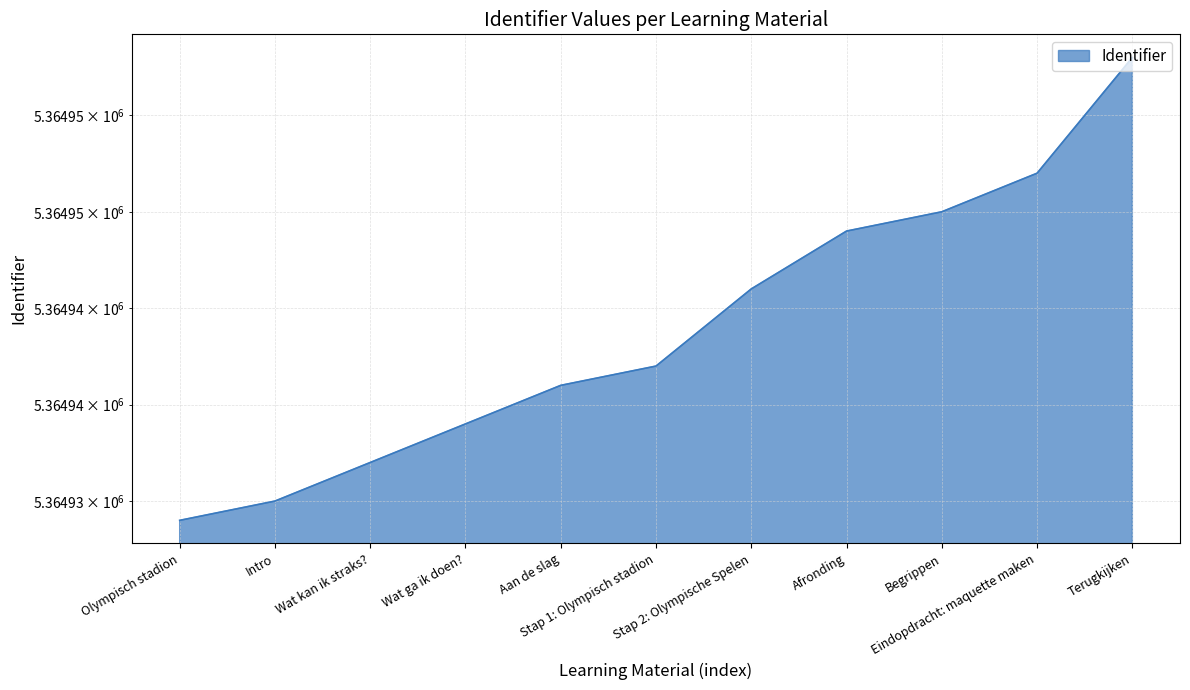

What is the ratio of the value at Stap 2: Olympische Spelen to the value at Intro?

1.0